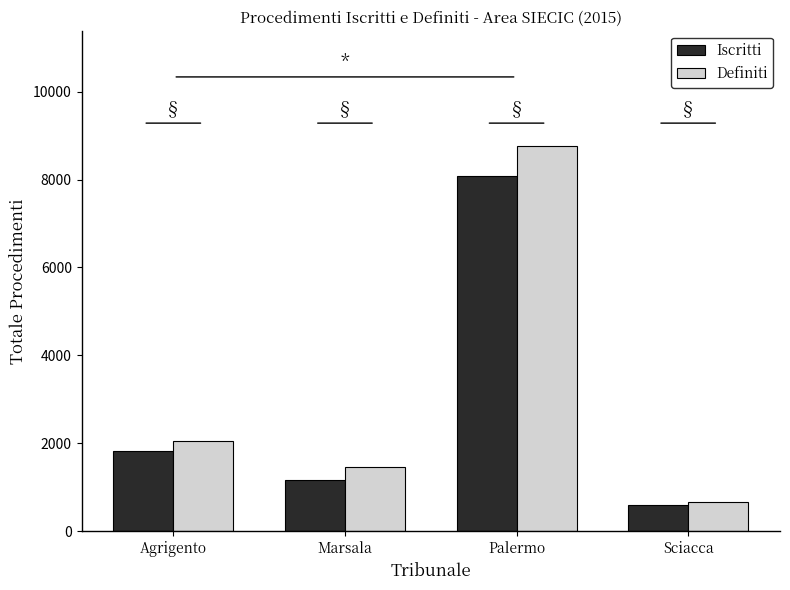

Reading left to right, what are all the values shown in this chart?

Iscritti: 1819	1168	8081	594
Definiti: 2047	1469	8758	667